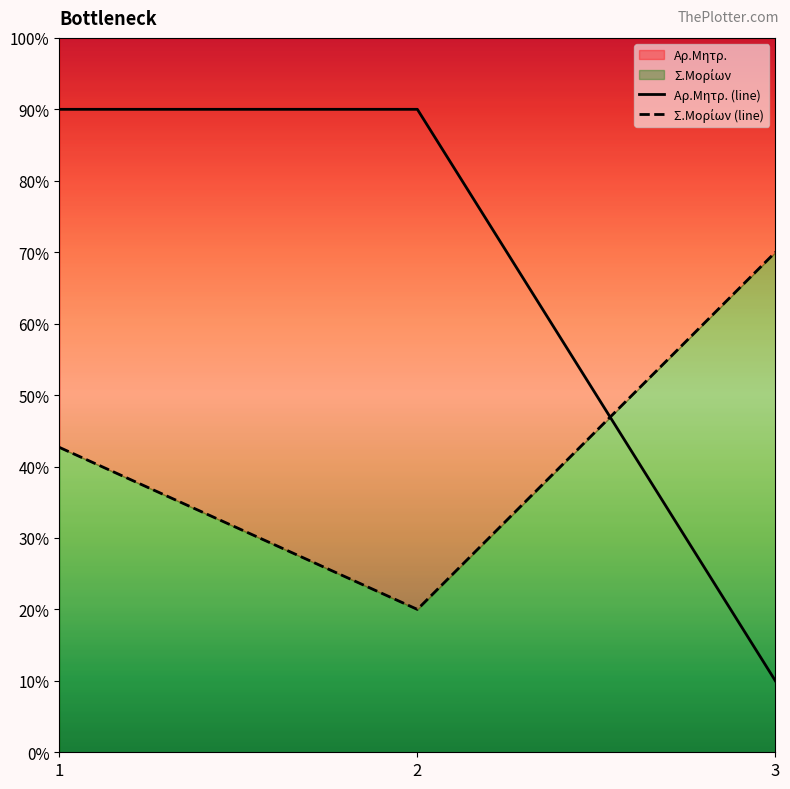

What is the difference between the highest and lowest values at 1?

47.3